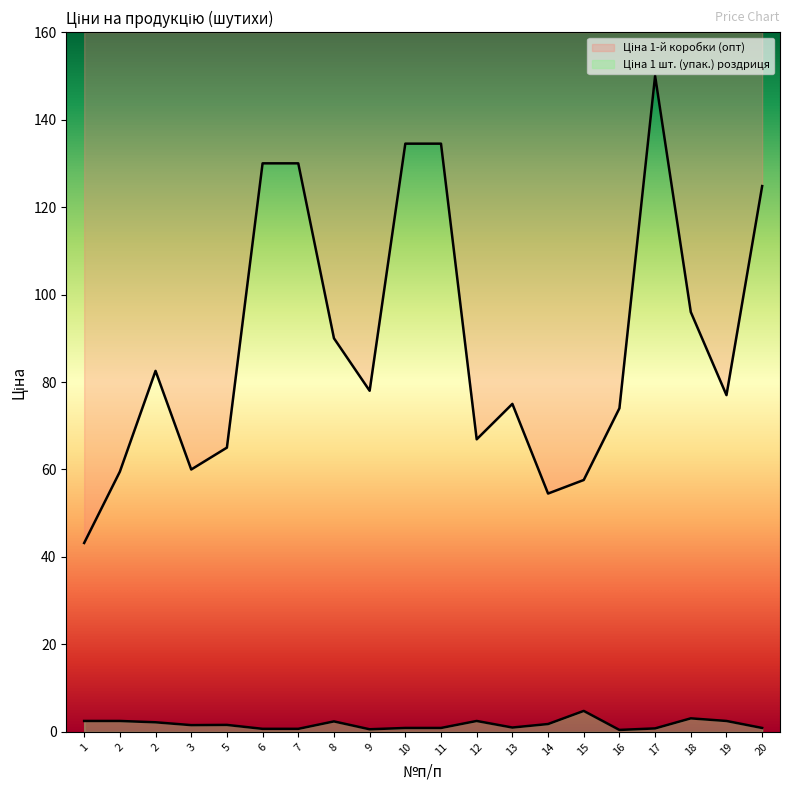

Where is the first local minimum for Ціна 1-й коробки (опт)?

3